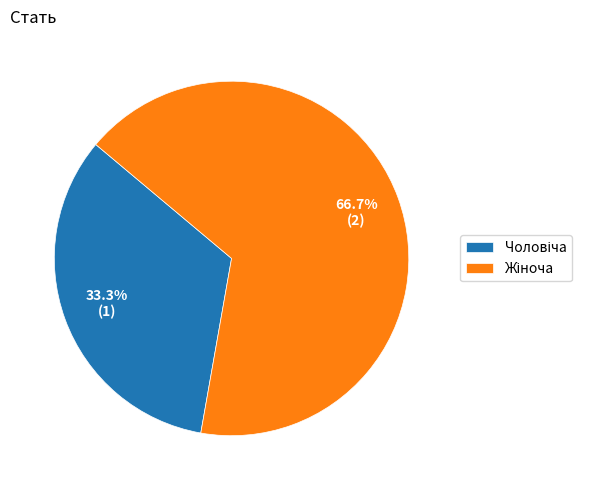

Is there any slice that represents more than half of the pie?

Yes